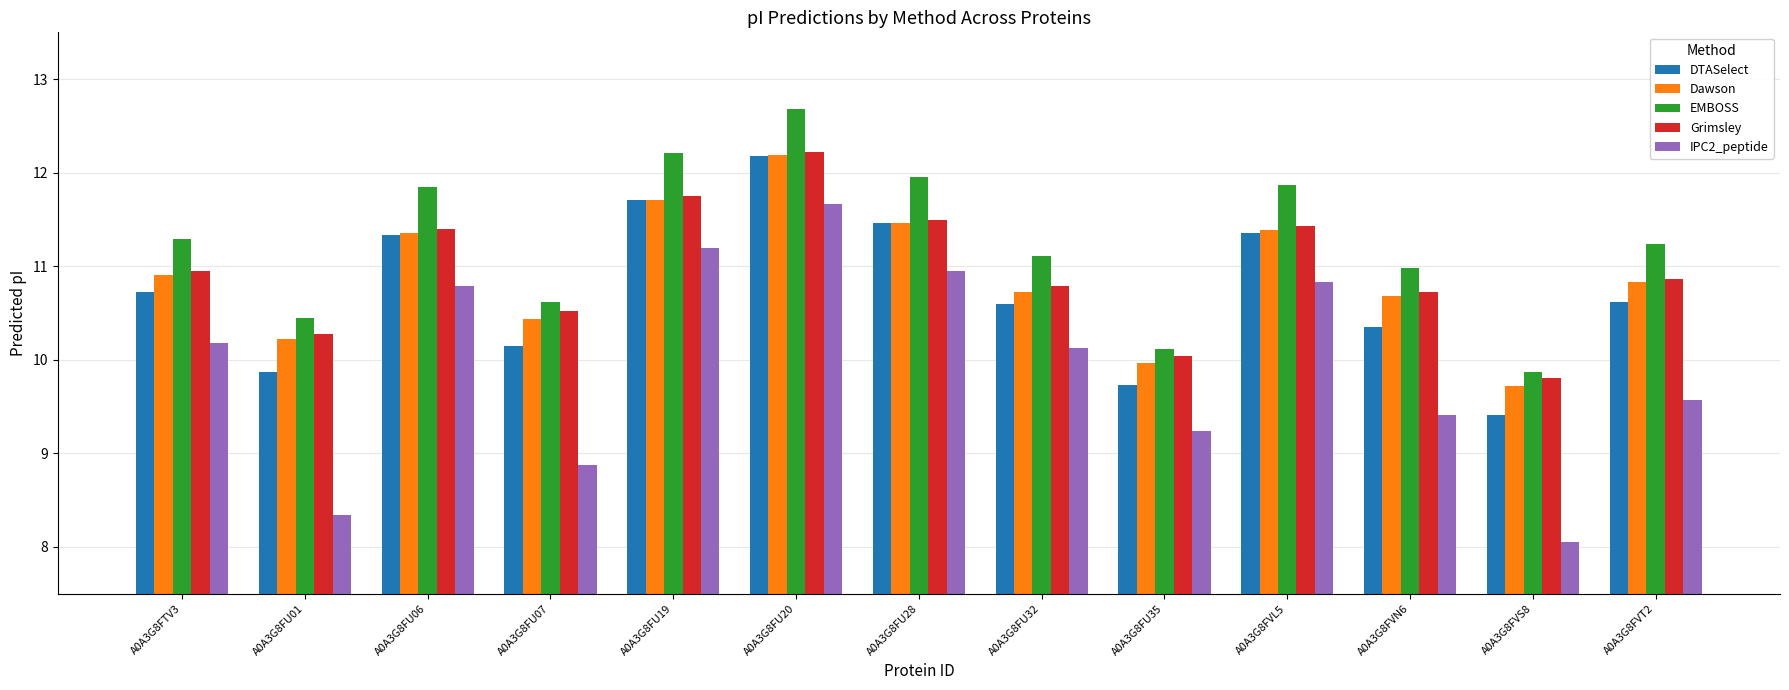

Count the number of data series in this chart.

5